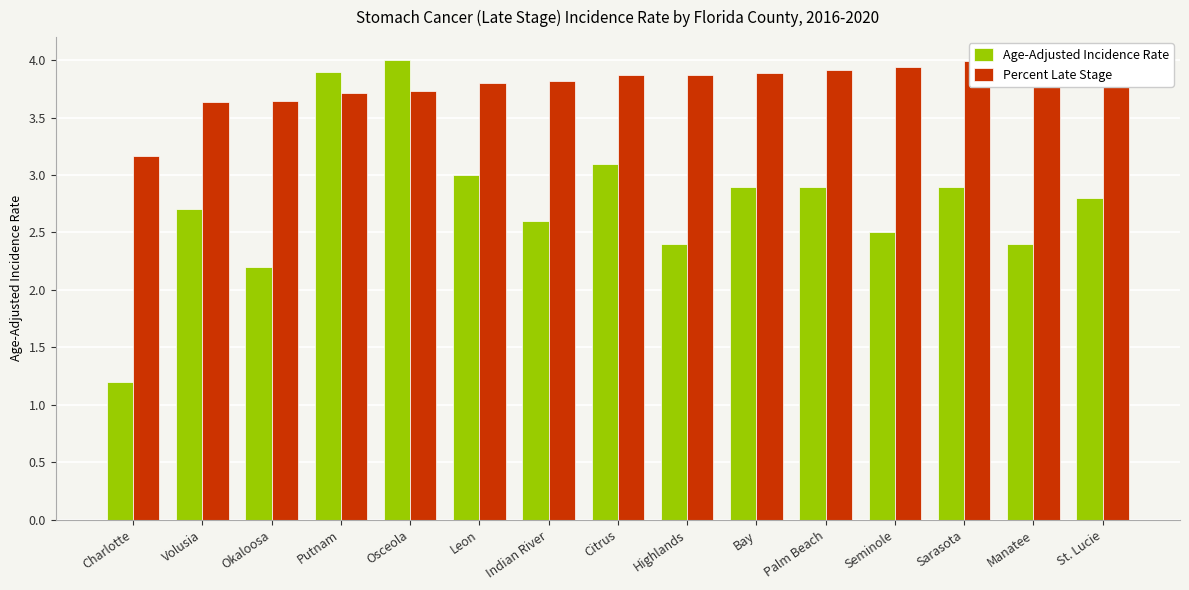

What is the approximate value of Percent Late Stage at Osceola?

3.7